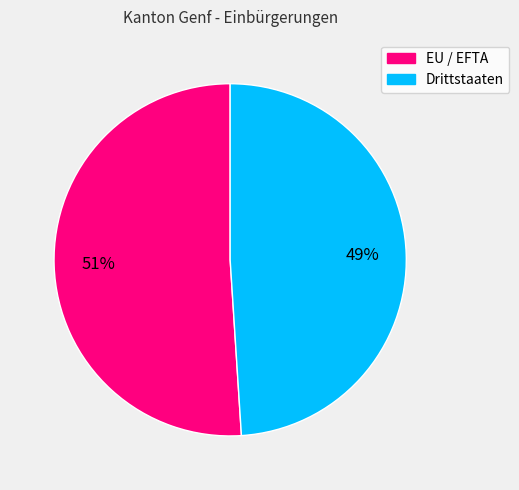

The EU / EFTA slice represents 40% of the pie. True or false?

False